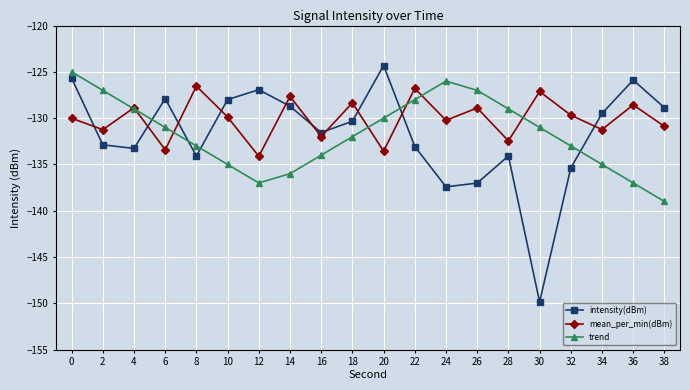

Is it true that mean_per_min(dBm) equals -127.7 at 14?

True